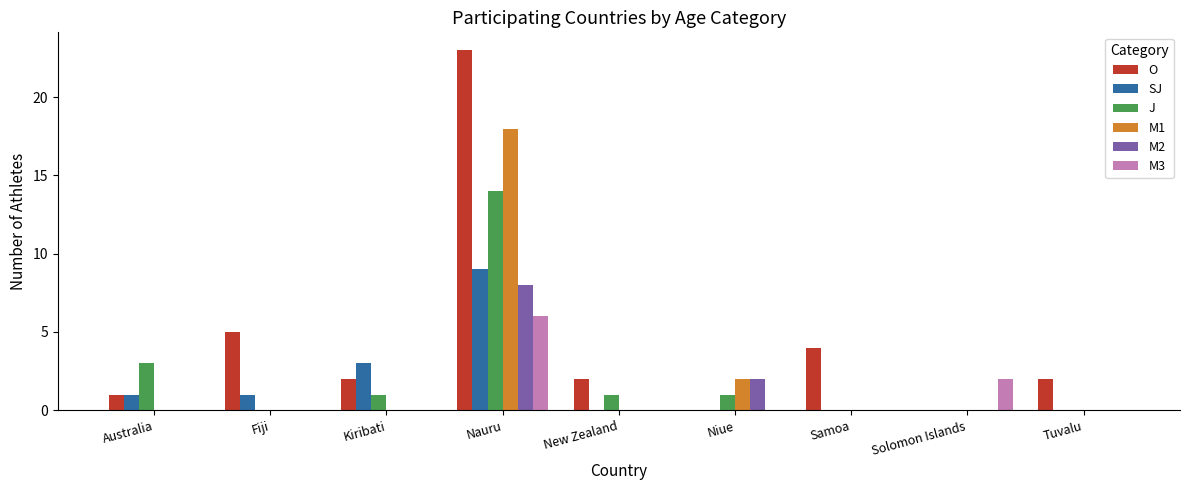

Reading left to right, extract all data points from this chart.

O: 1	5	2	23	2	0	4	0	2
SJ: 1	1	3	9	0	0	0	0	0
J: 3	0	1	14	1	1	0	0	0
M1: 0	0	0	18	0	2	0	0	0
M2: 0	0	0	8	0	2	0	0	0
M3: 0	0	0	6	0	0	0	2	0